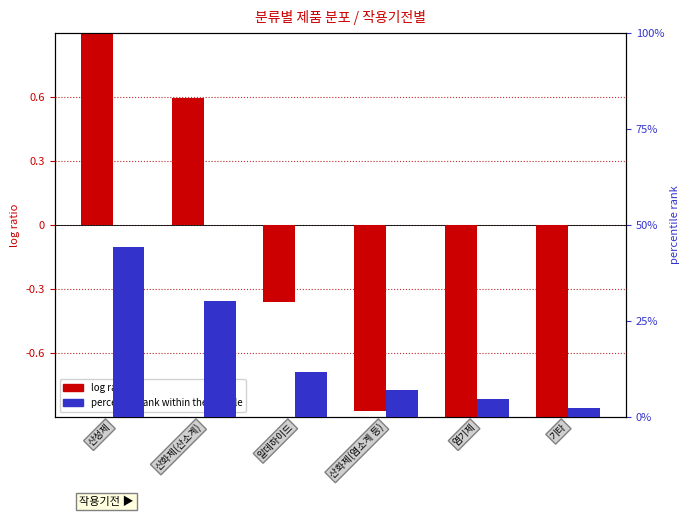

Reading left to right, transcribe all the data shown in this chart.

log ratio: 1.0	0.6	-0.4	-0.9	-1.3	-2.0
percentile rank within the sample: 44.2	30.2	11.6	7.0	4.7	2.3